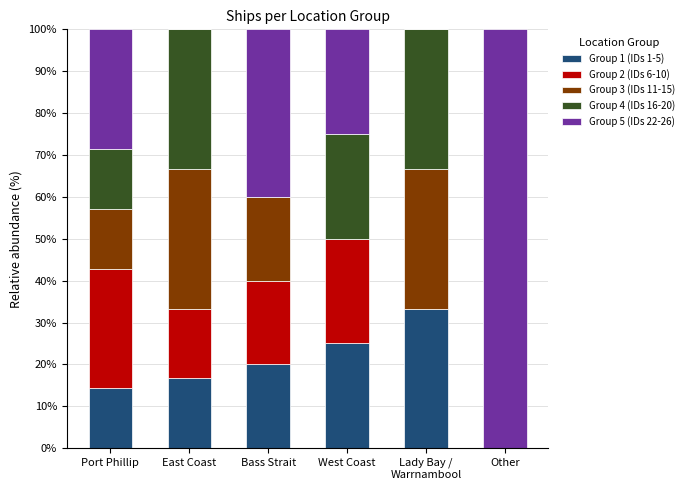

What is the maximum value for Group 1 (IDs 1-5)?

33.3